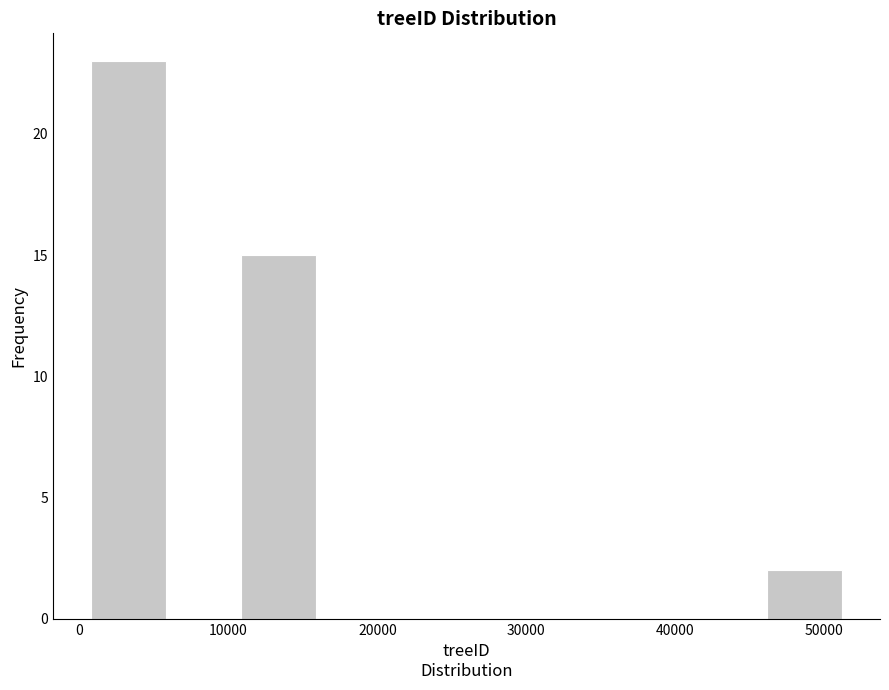

Reading left to right, list every bar in this chart as the range it spans on the x-axis followed by its height. Neither the bar edges nor the heights are printed on the chart, so give them approximately, as read against the axes.

1000 to 6000: 23
6000 to 11000: 0
11000 to 16000: 15
16000 to 21000: 0
21000 to 26000: 0
26000 to 31000: 0
31000 to 36000: 0
36000 to 41000: 0
41000 to 46000: 0
46000 to 51000: 2